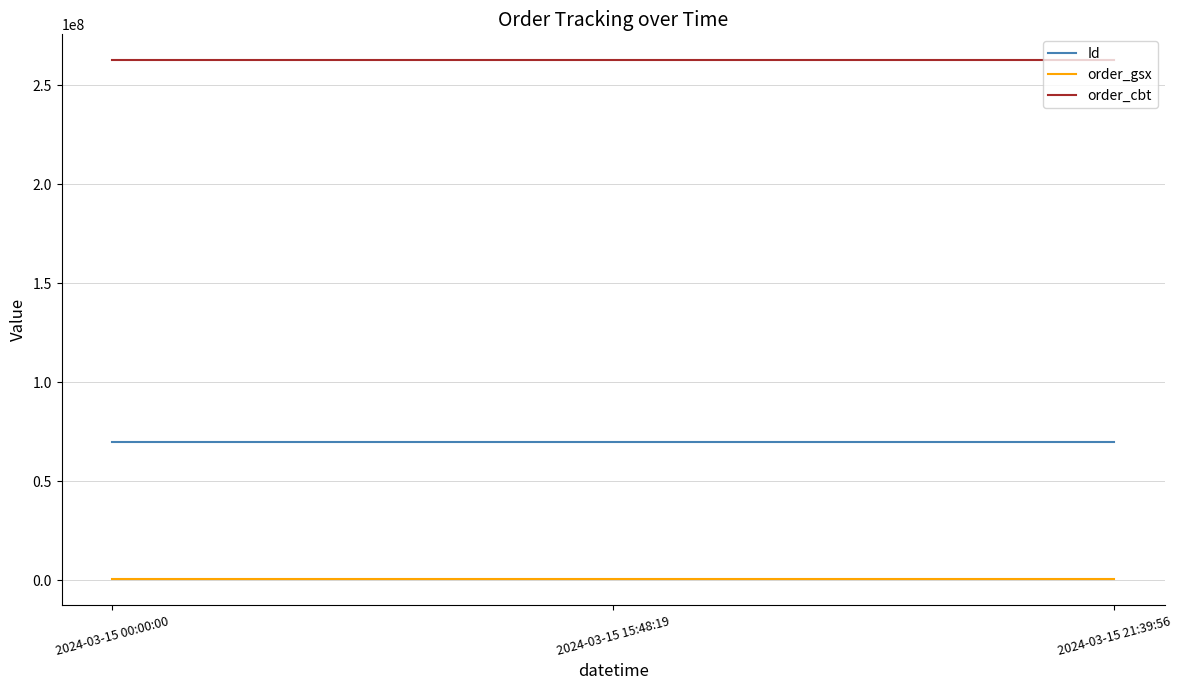

What is the total value across all series at 2024-03-15 00:00:00?

333137677